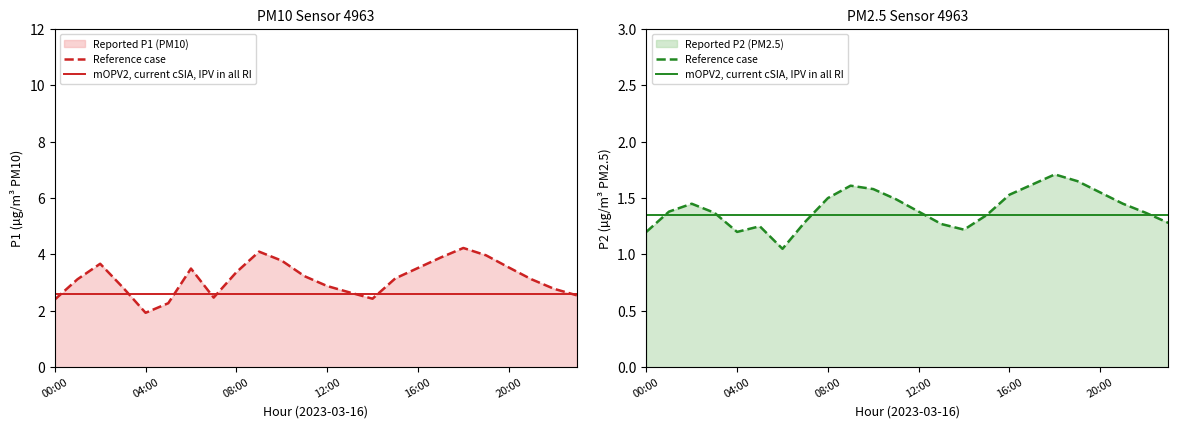

The value of mOPV2, current cSIA, IPV in all RI at 13 is 1.4. True or false?

True